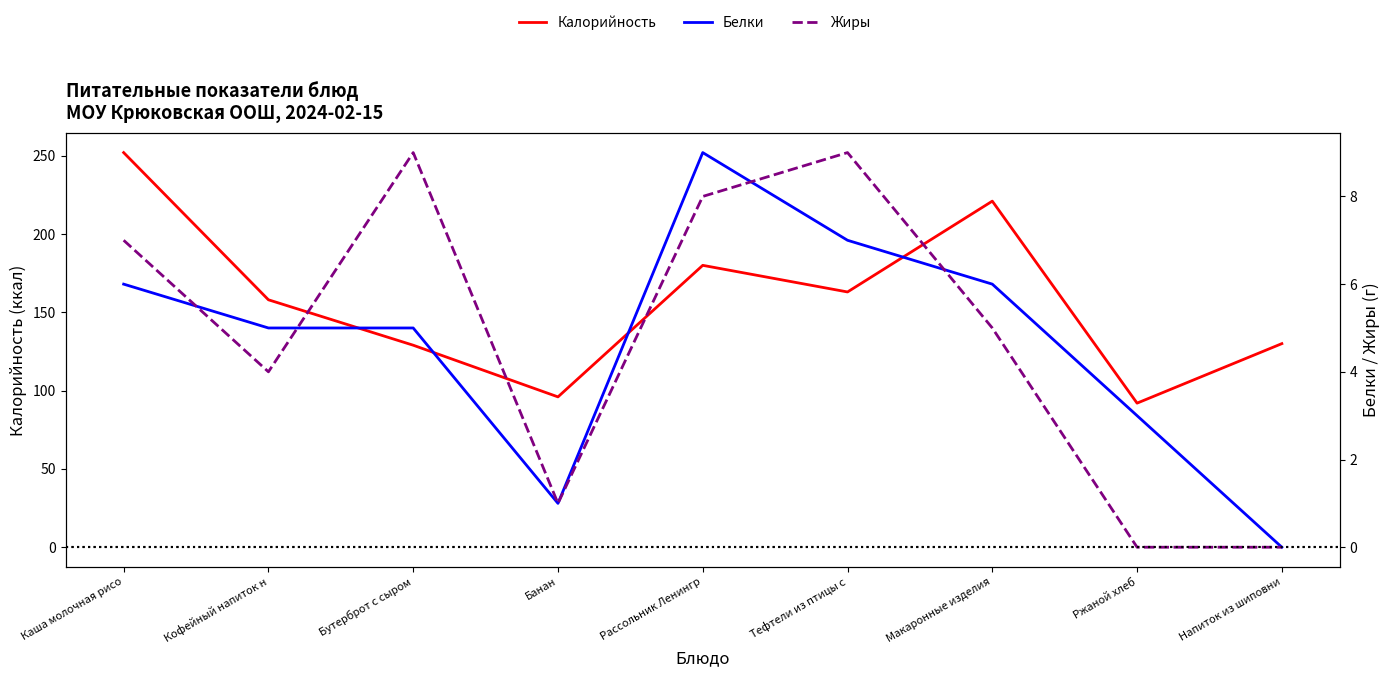

What is the label of the 9th point from the right?

Каша молочная рисо